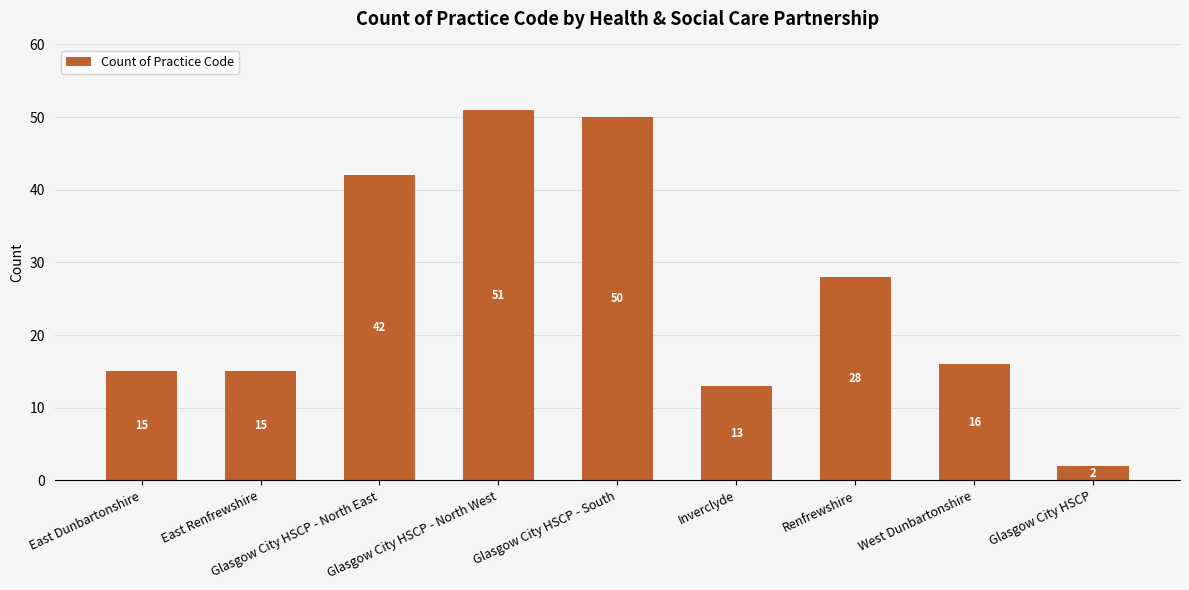

What is the difference between the values at East Dunbartonshire and West Dunbartonshire?

1